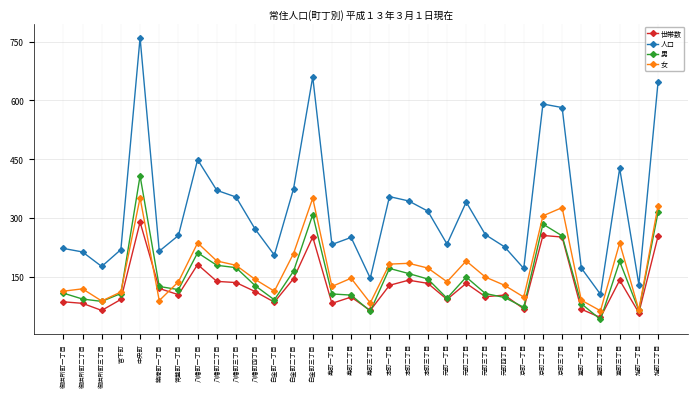

What is the sum of the 世帯数 values at 八幡町一丁目 and 旭町一丁目?

241